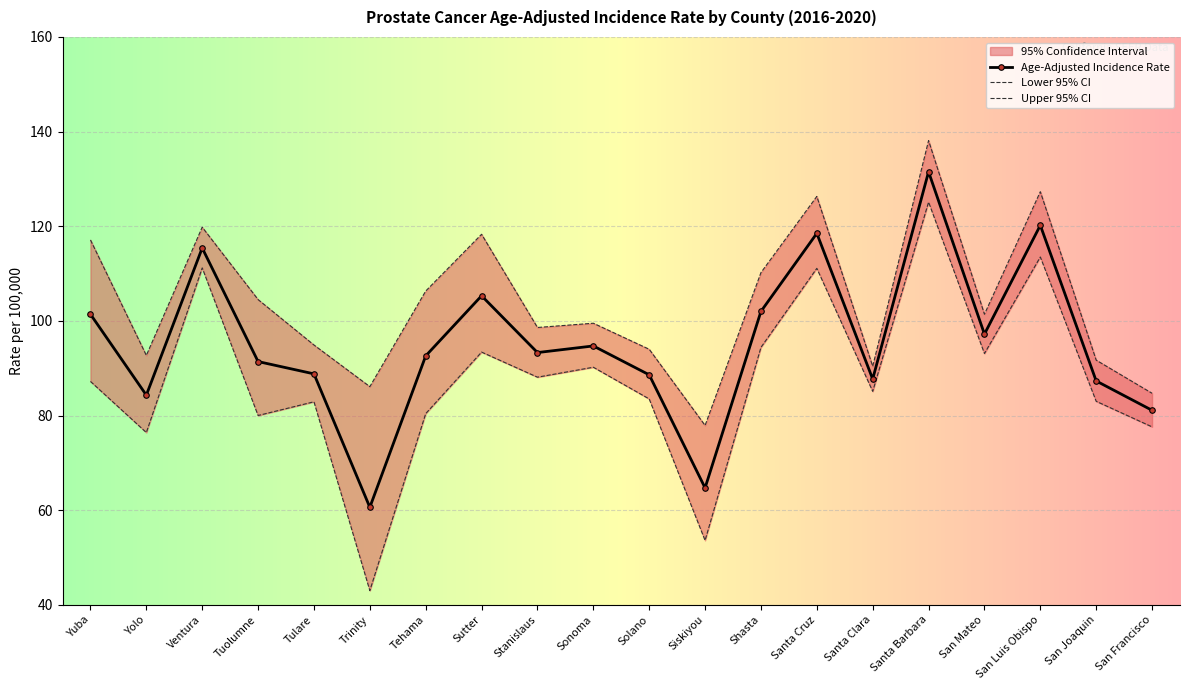

Which series changed the most between Tuolumne and San Mateo?

Lower 95% CI